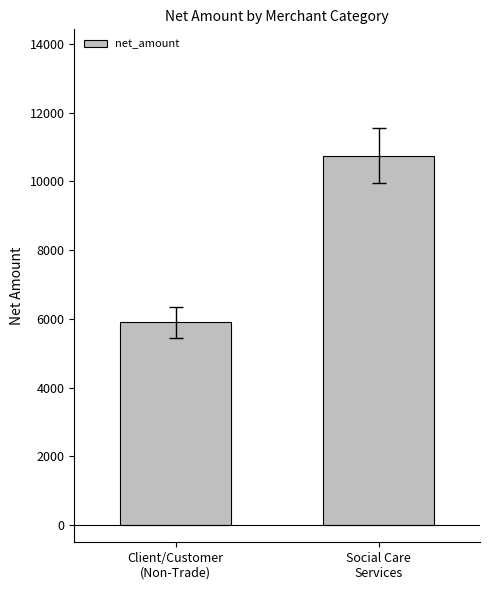

Is it true that the value at Client/Customer
(Non-Trade) is 5897.4?

True